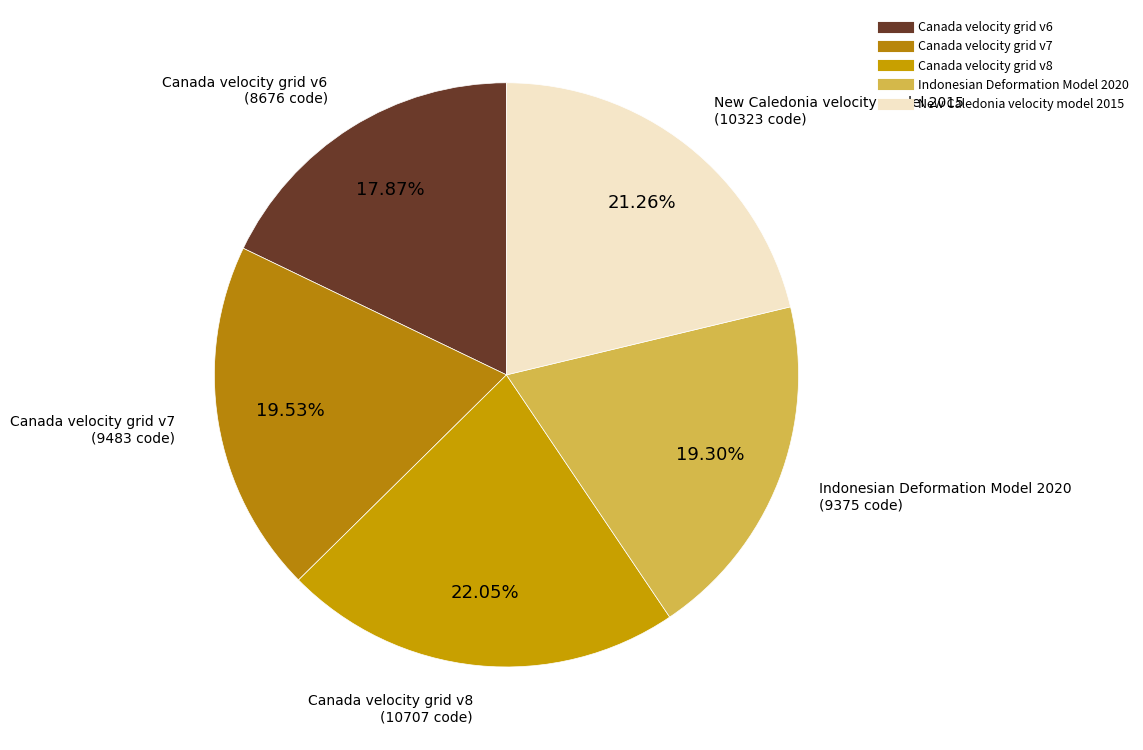

To the nearest percent, what is the average slice percentage?

20%